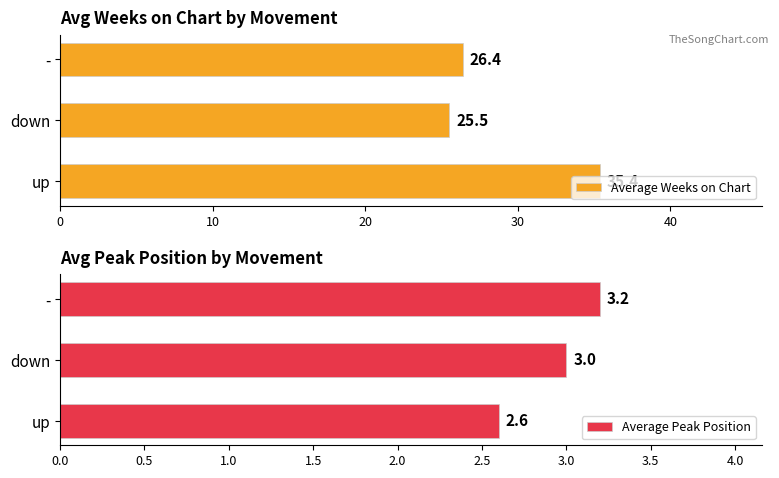

List the series in order of their peak value, lowest first.

Average Peak Position, Average Weeks on Chart